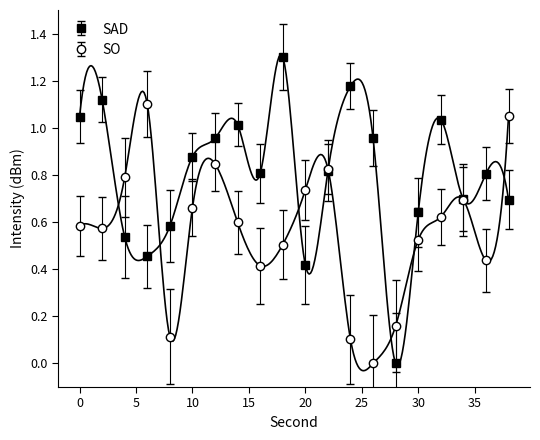

The SO series shows 0.6 at 32. True or false?

True